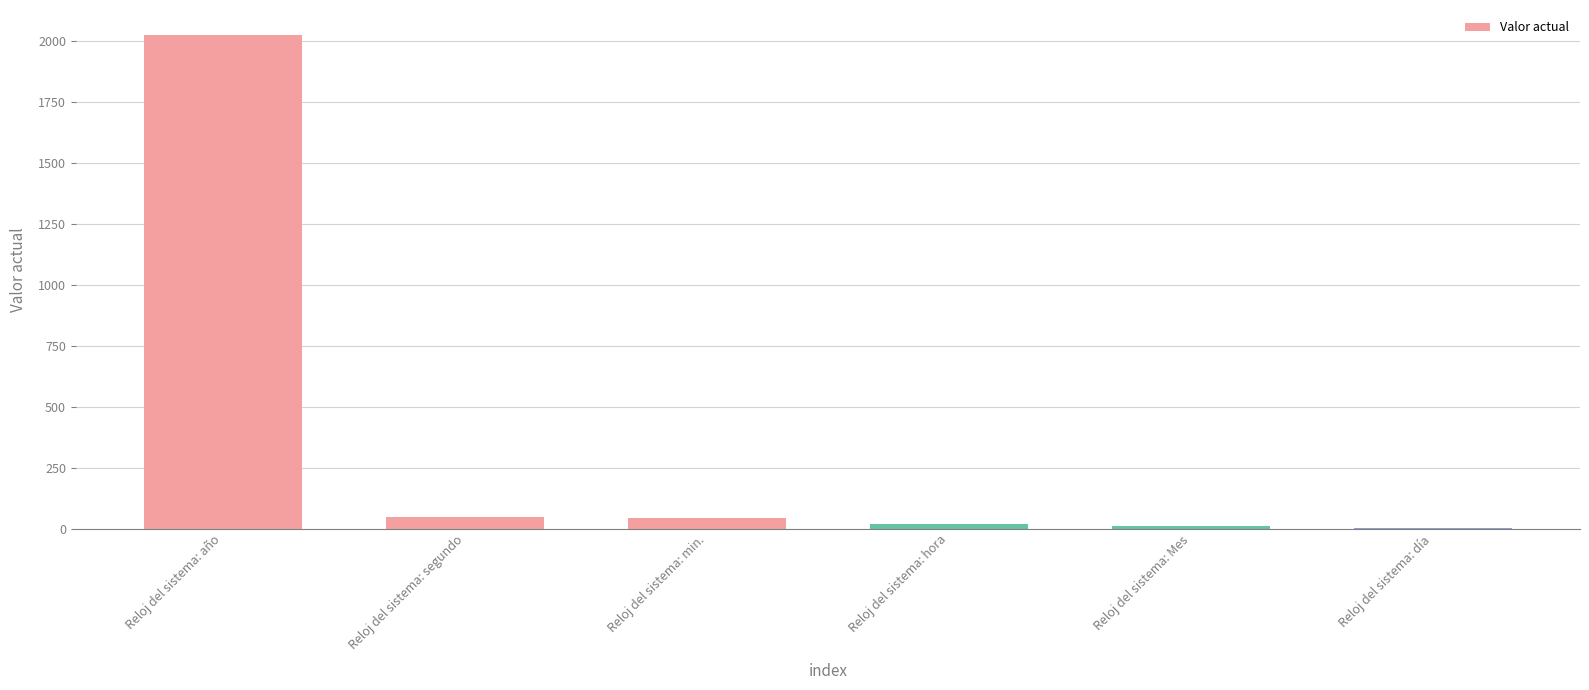

Which label corresponds to the largest value in the chart?

Reloj del sistema: año